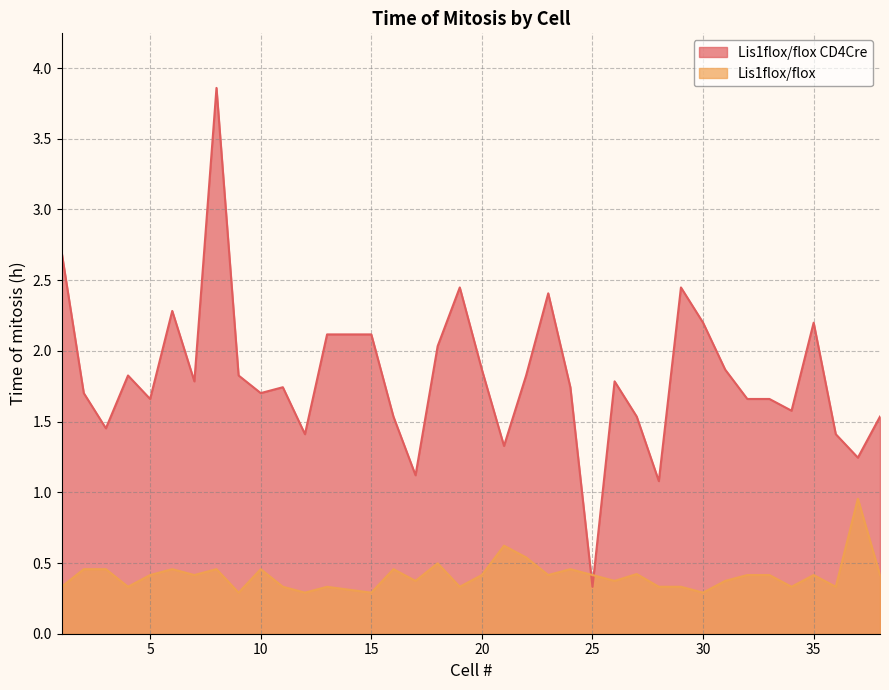

True or false: Lis1flox/flox CD4Cre and Lis1flox/flox intersect in this chart.

True